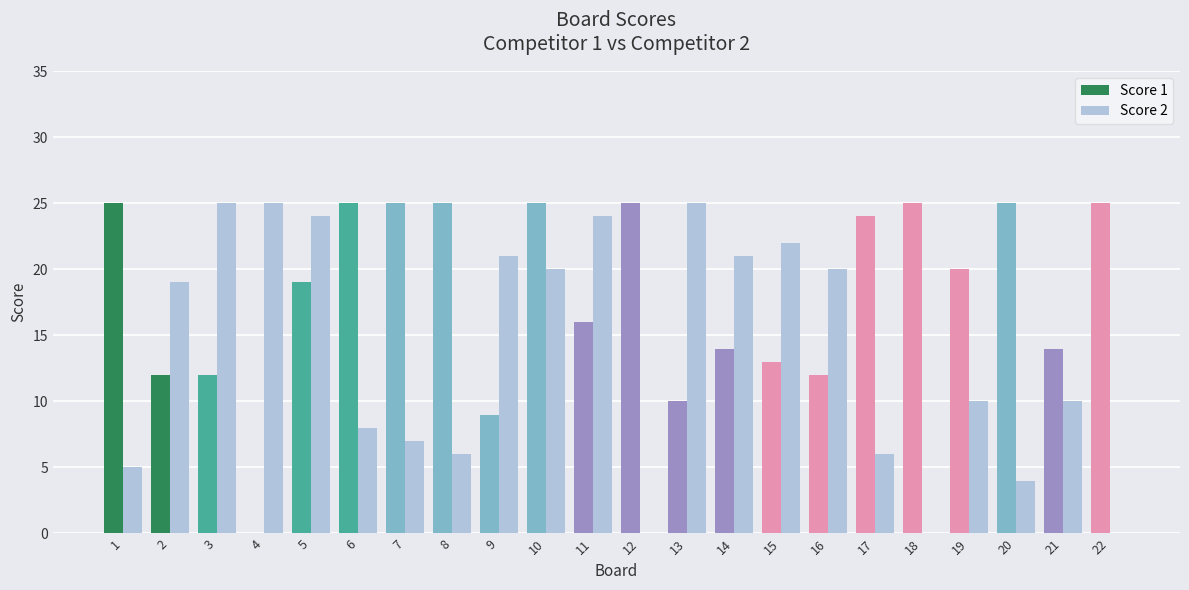

How many values in Score 1 are above zero?

21